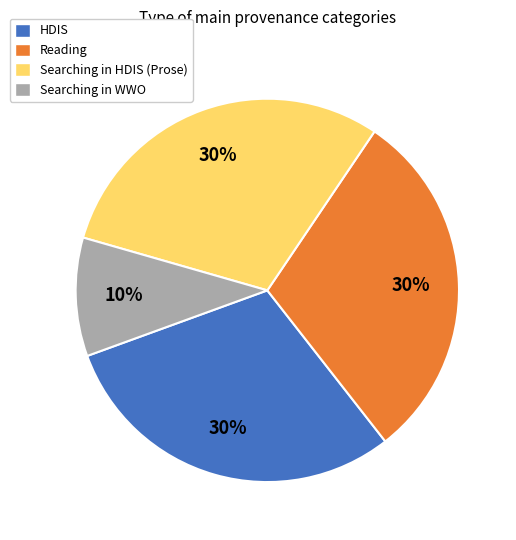

Which slice is the smallest?

Searching in WWO